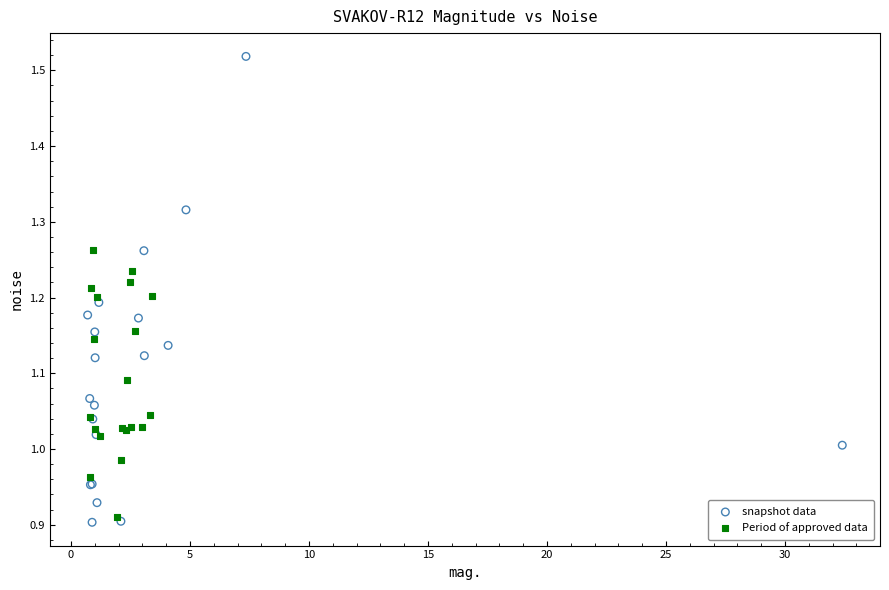

Which series contains the lowest Y value?

snapshot data